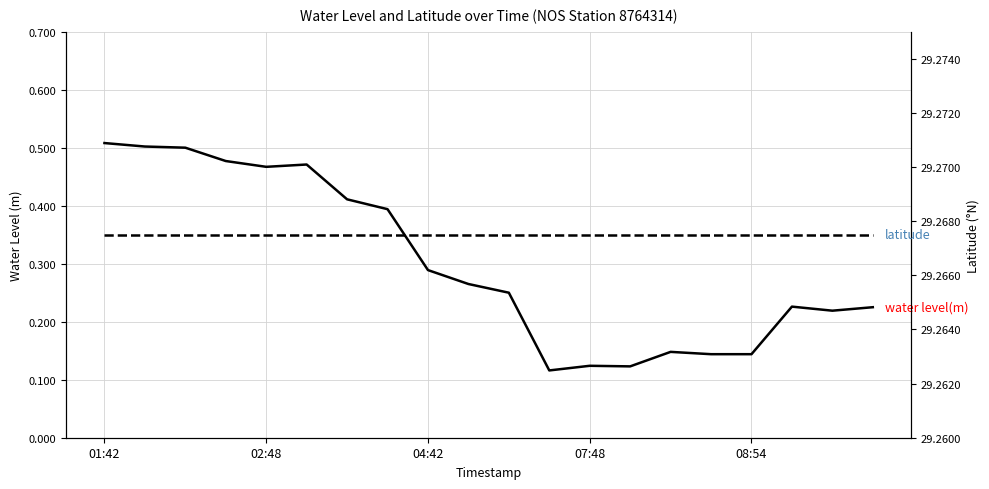

The value of latitude at 11 is 29.3. True or false?

True